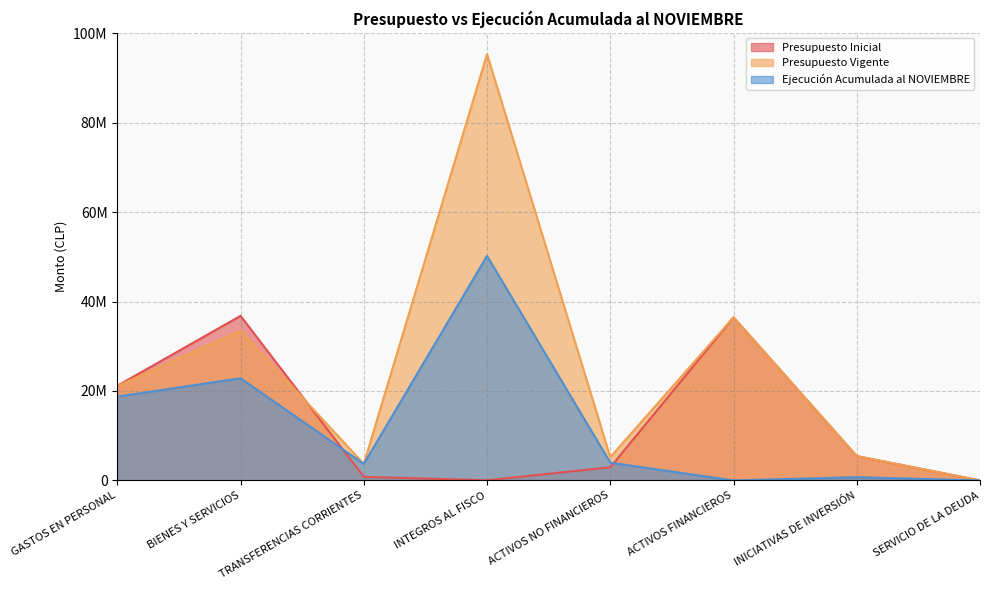

What is the label of the 2nd point from the left?

BIENES Y SERVICIOS